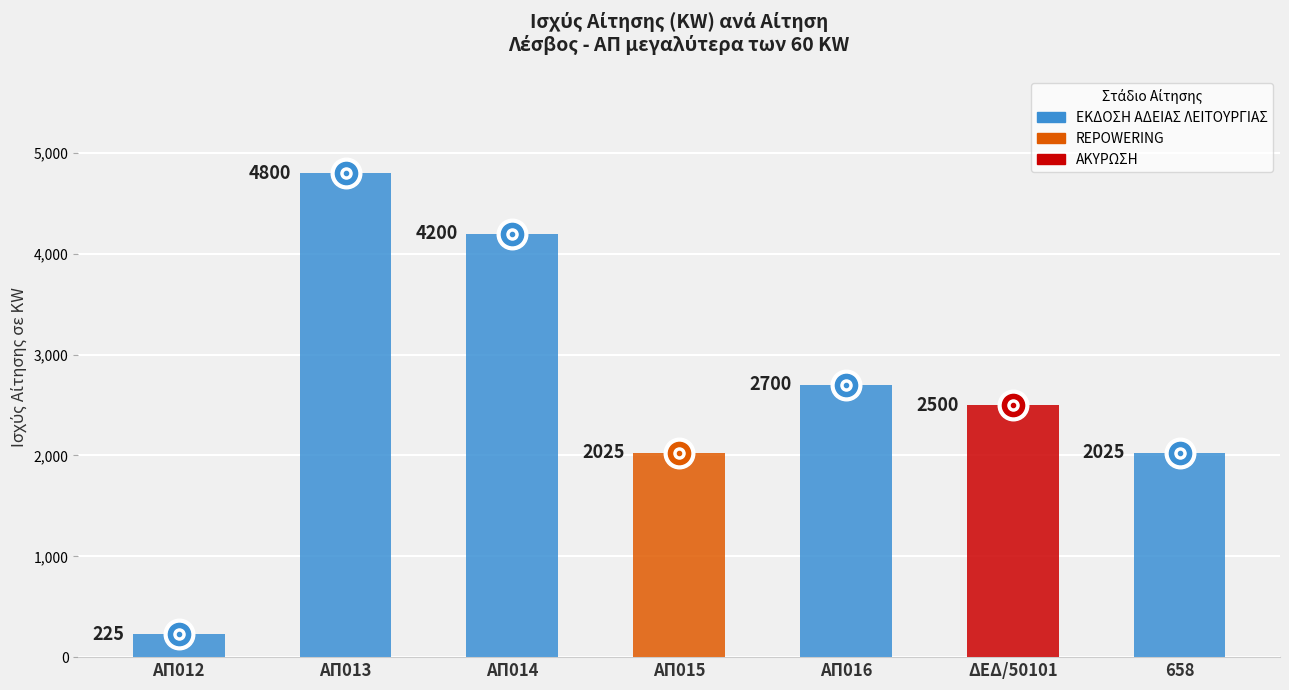

The chart shows a value of 4465 at ΑΠ016. True or false?

False